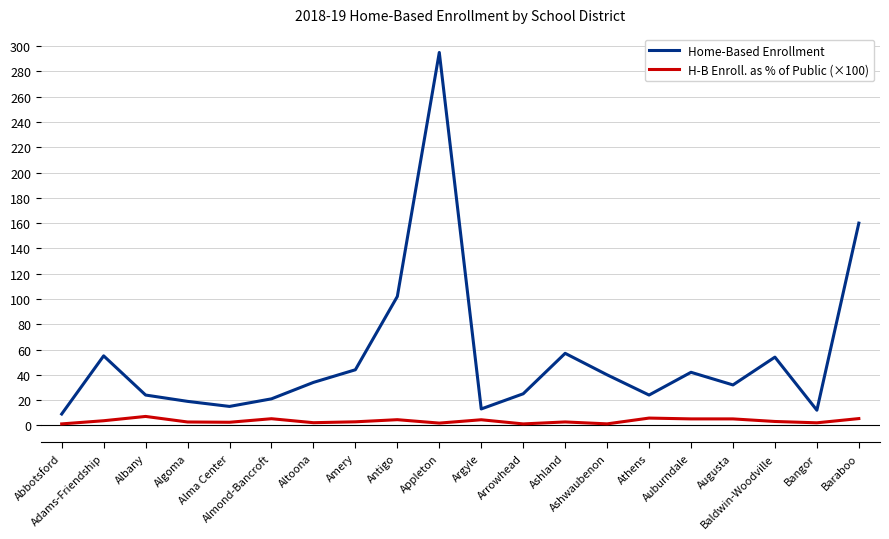

What is the spread (max minus min) of values at Auburndale?

36.9